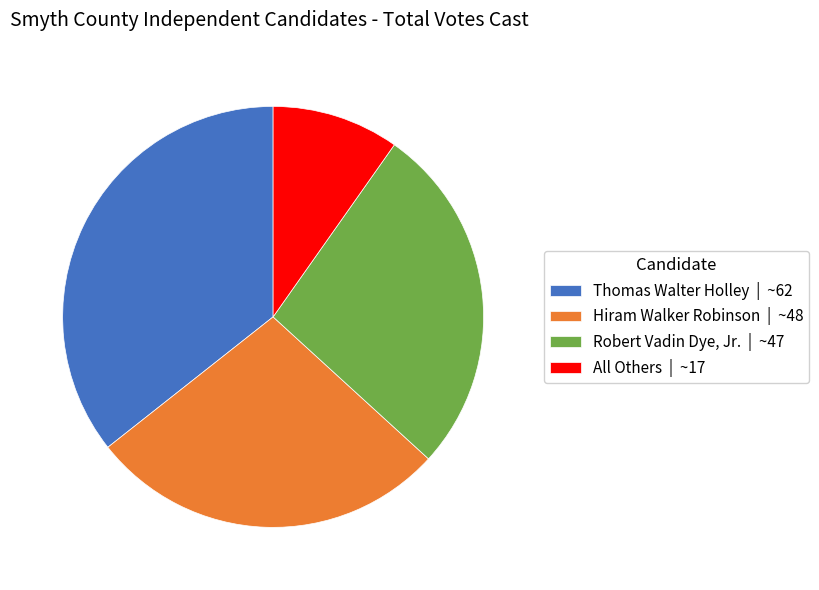

True or false: Hiram Walker Robinson accounts for 21% of the total.

False